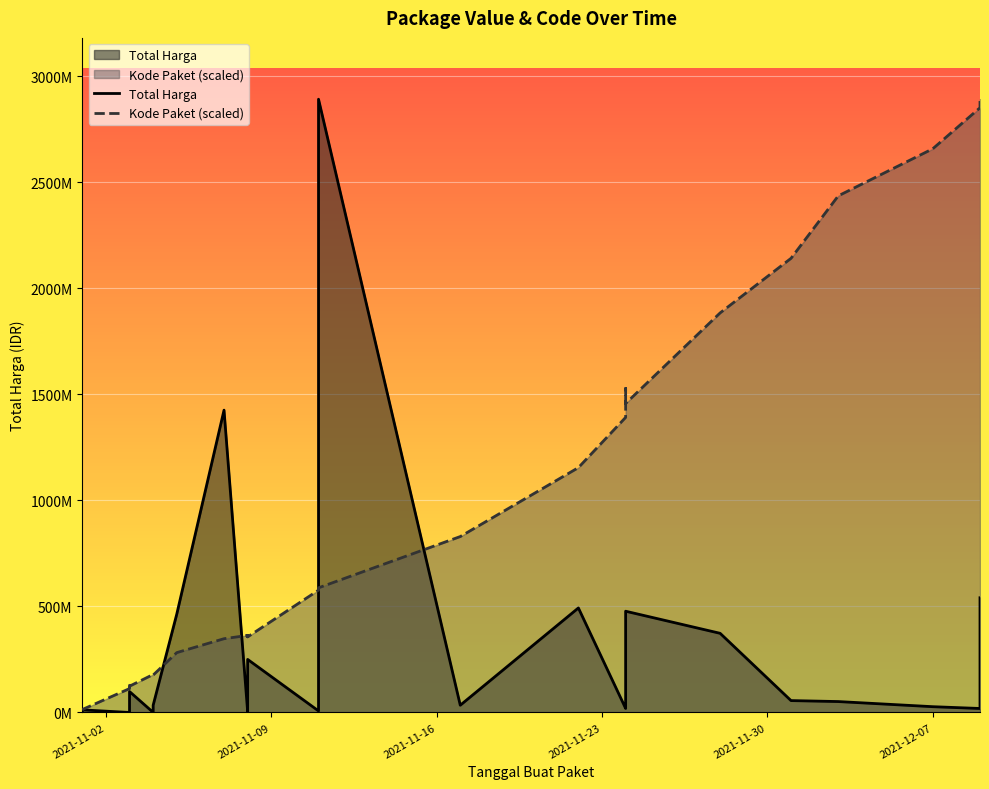

True or false: Total Harga has a value of 97528729.2 at 30.

False